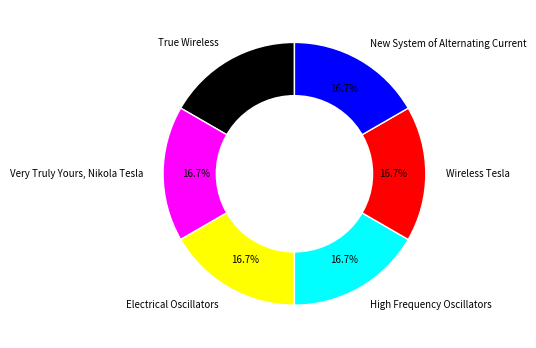

True or false: Wireless Tesla accounts for 17% of the total.

True